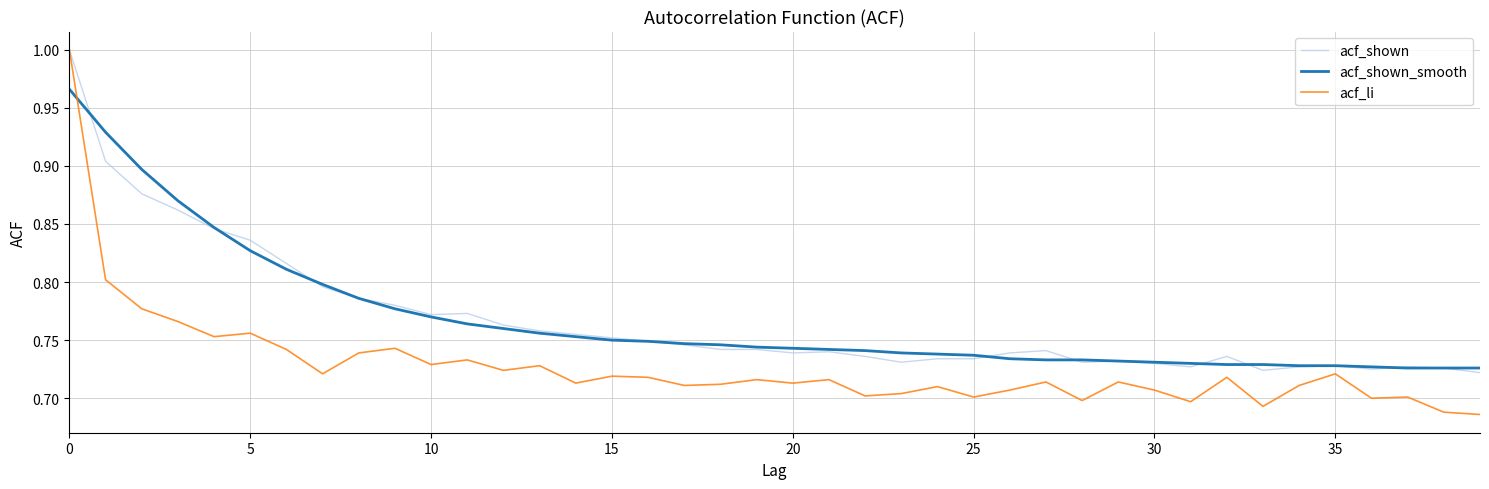

Count the number of categories in the chart.

40